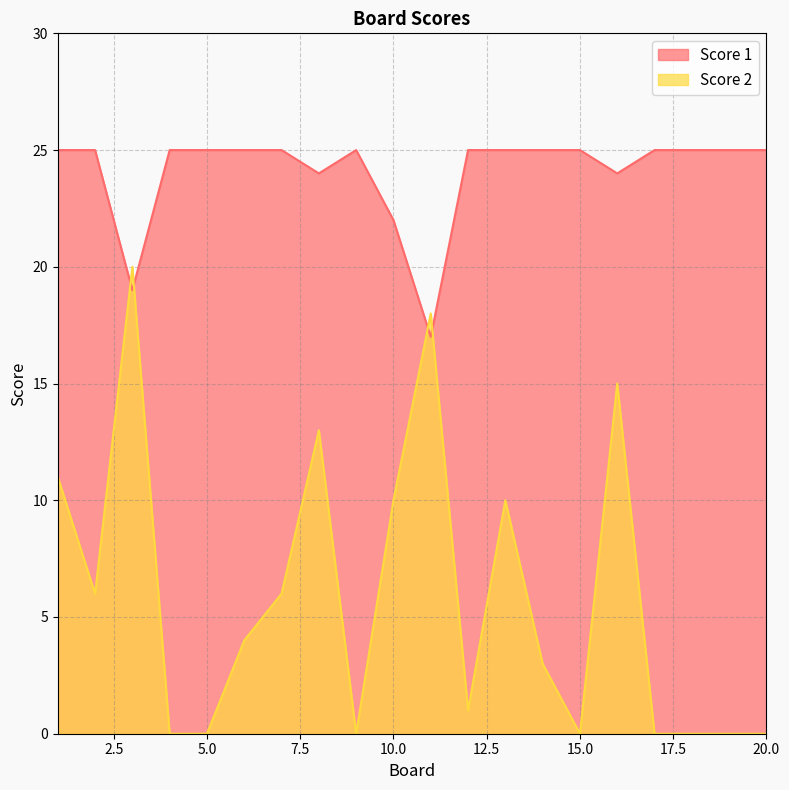

Does the chart have visible grid lines?

Yes